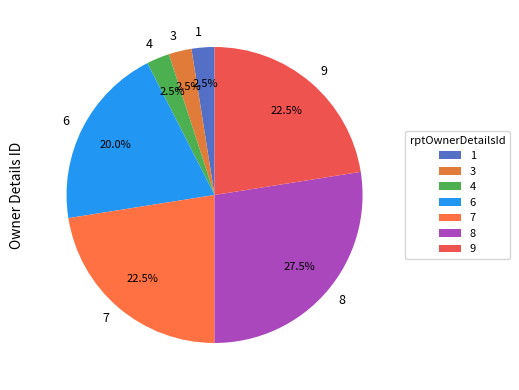

What is the largest slice in the pie chart?

8